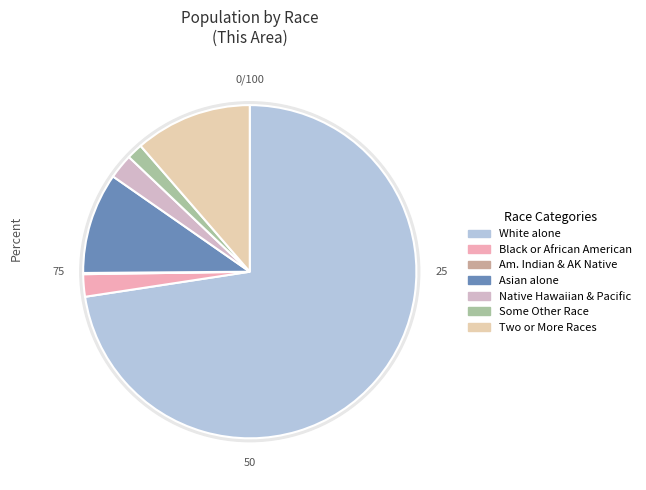

Does American Indian and Alaska Native represent more than half of the total?

No